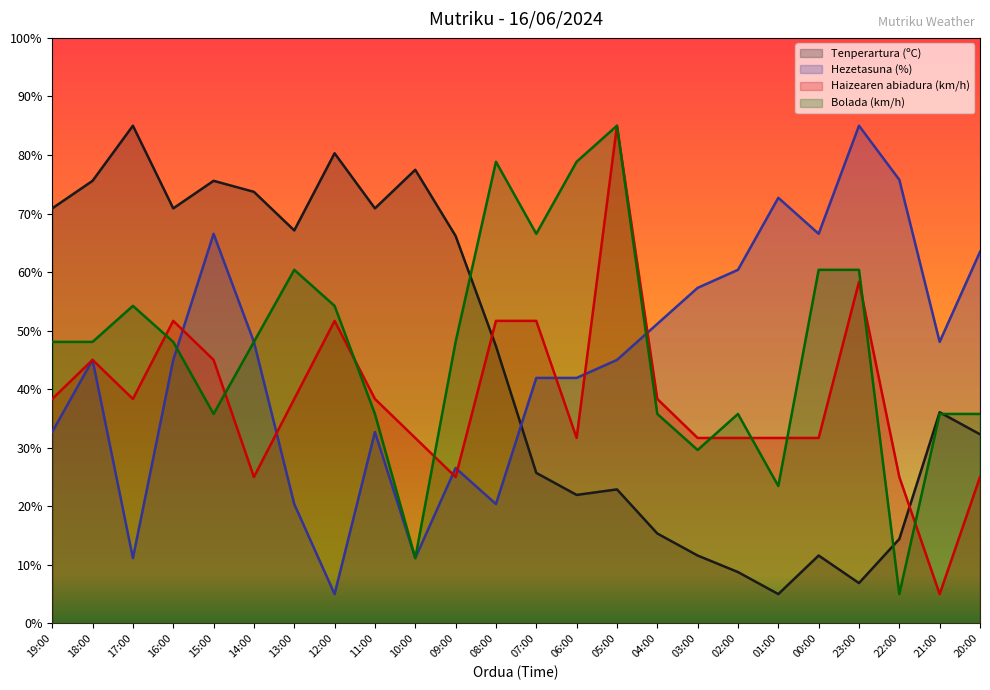

What is the label of the 14th point from the left?

06:00